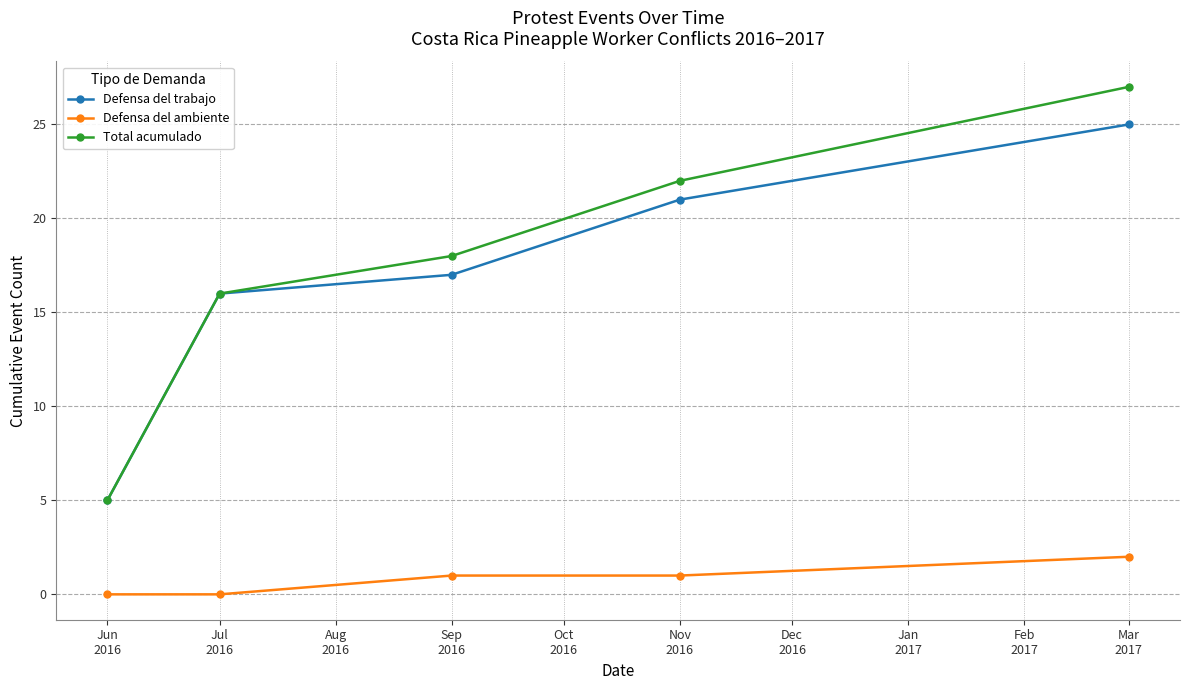

At how many categories does at least one series exceed 6?

4